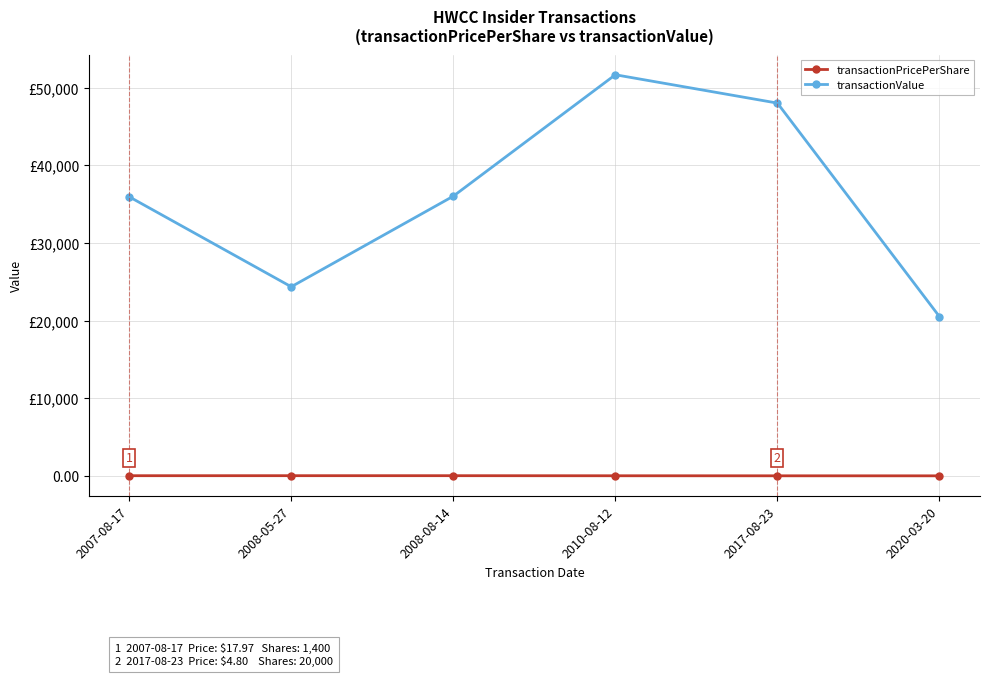

Where is the first local maximum for transactionPricePerShare?

2008-05-27